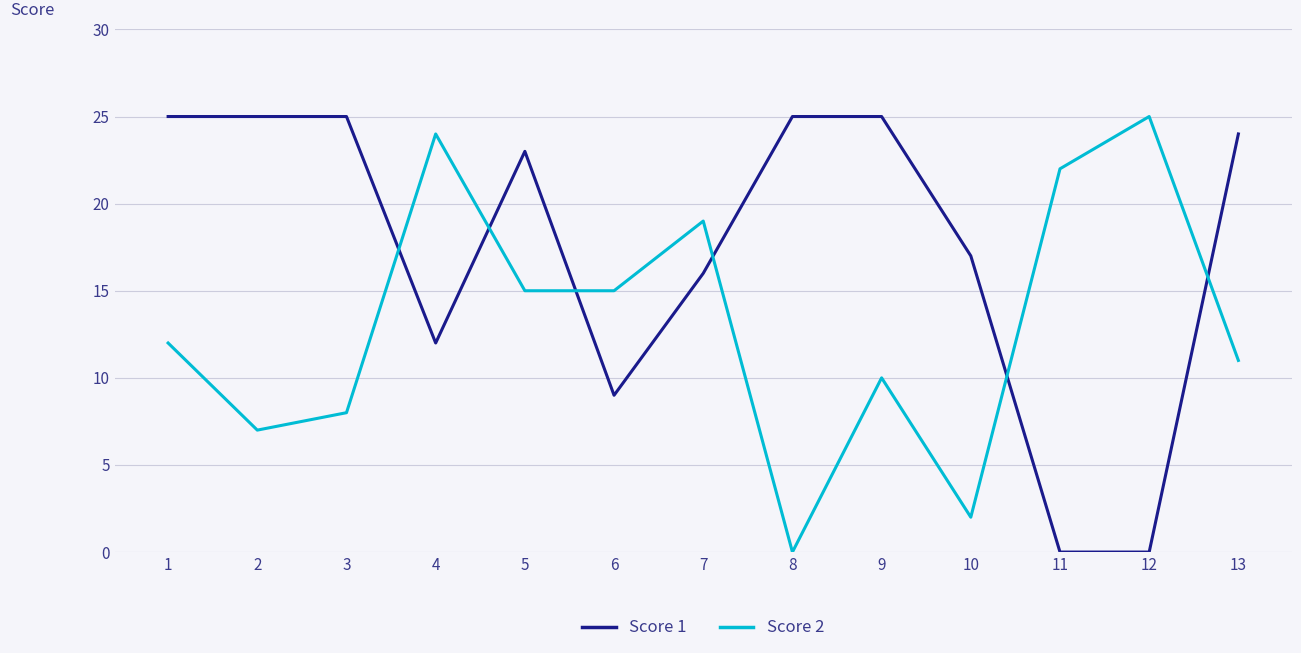

Does the chart display data point markers on the line(s)?

No